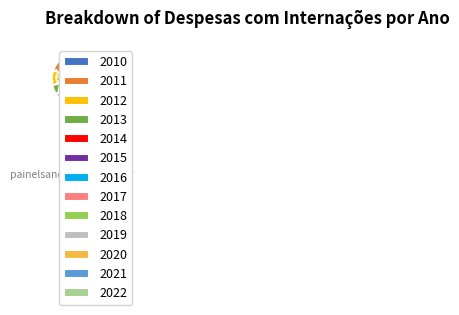

Count the number of slices in the pie.

13